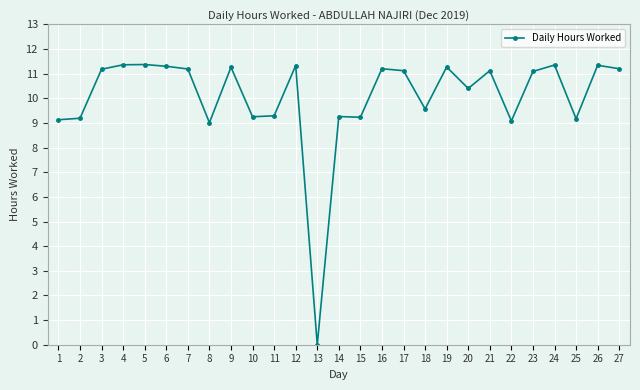

At which label does the data first exceed 11?

3